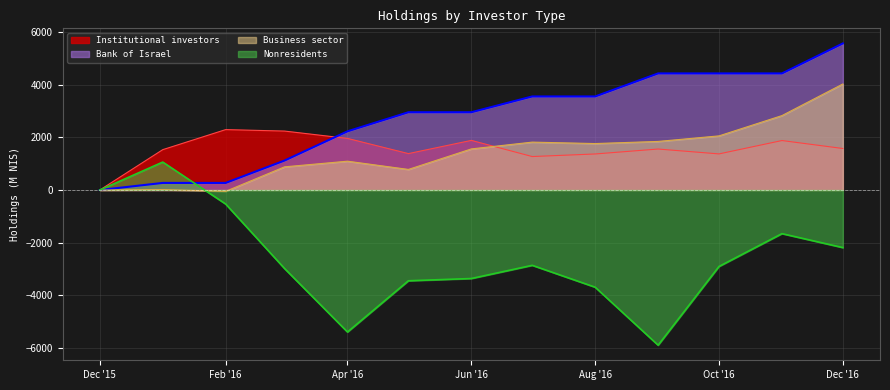

What is the sum of the Institutional investors values at Jun '16 and Feb '16?

4181.6